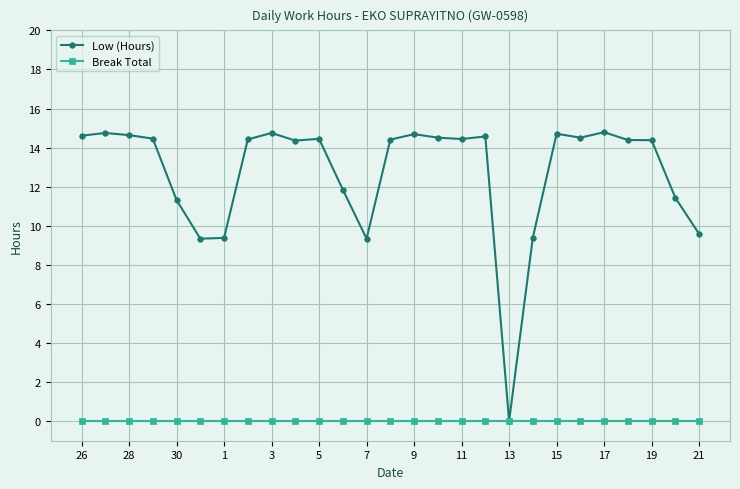

Which series has the largest total across all categories?

Low (Hours)